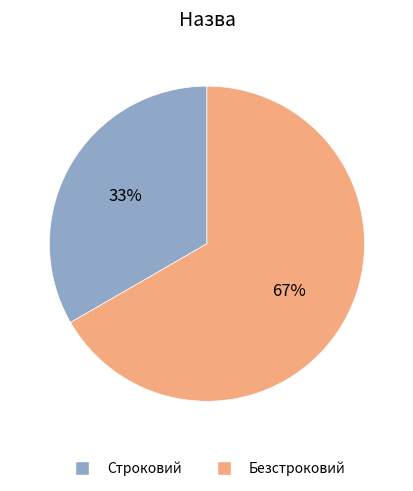

True or false: Безстроковий accounts for 53% of the total.

False